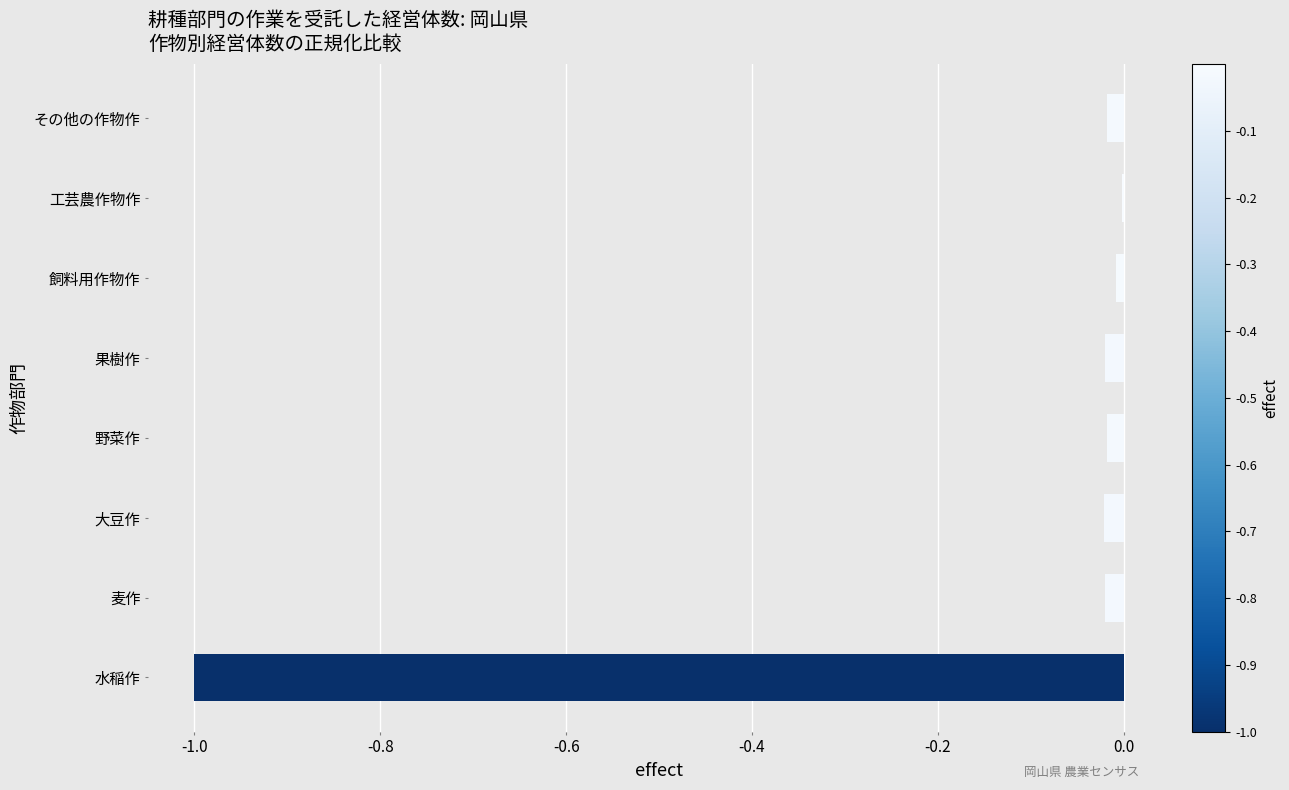

Is it true that the value at 飼料用作物作 is -0.0?

True